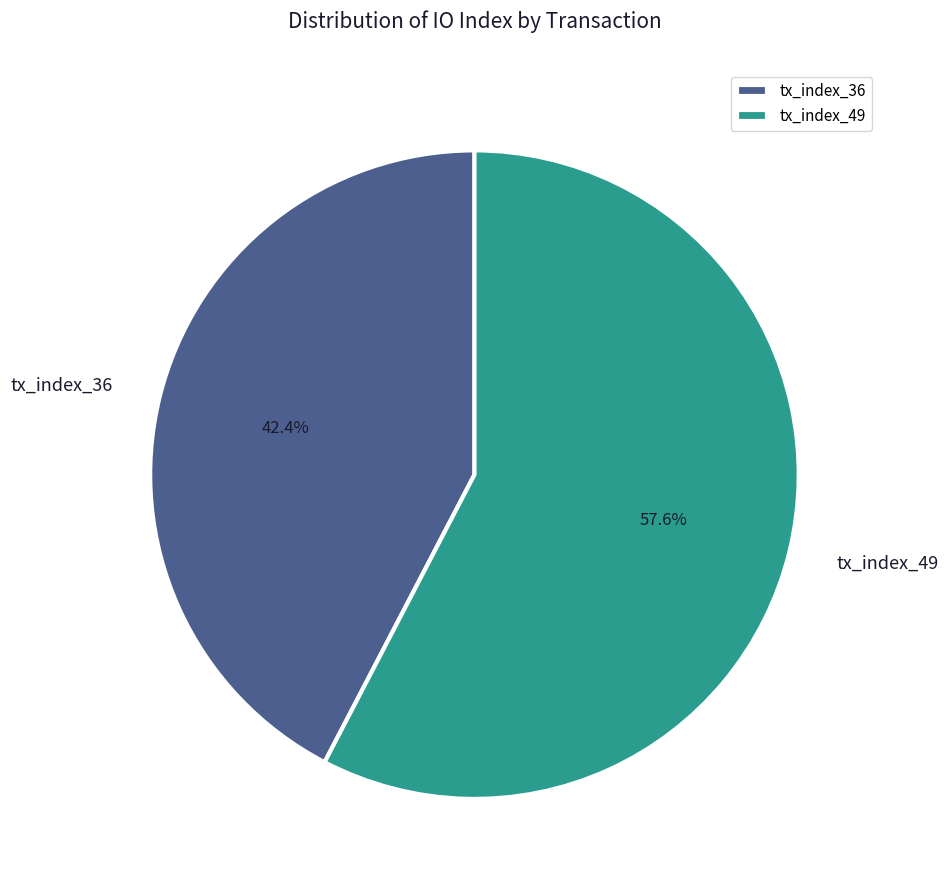

Rank the categories by value from lowest to highest.

tx_index_36, tx_index_49